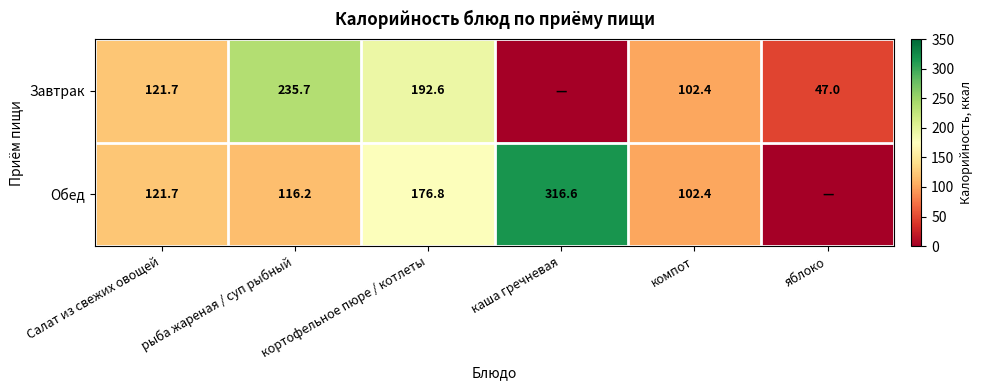

The value of Обед at каша гречневая is 316.6. True or false?

True